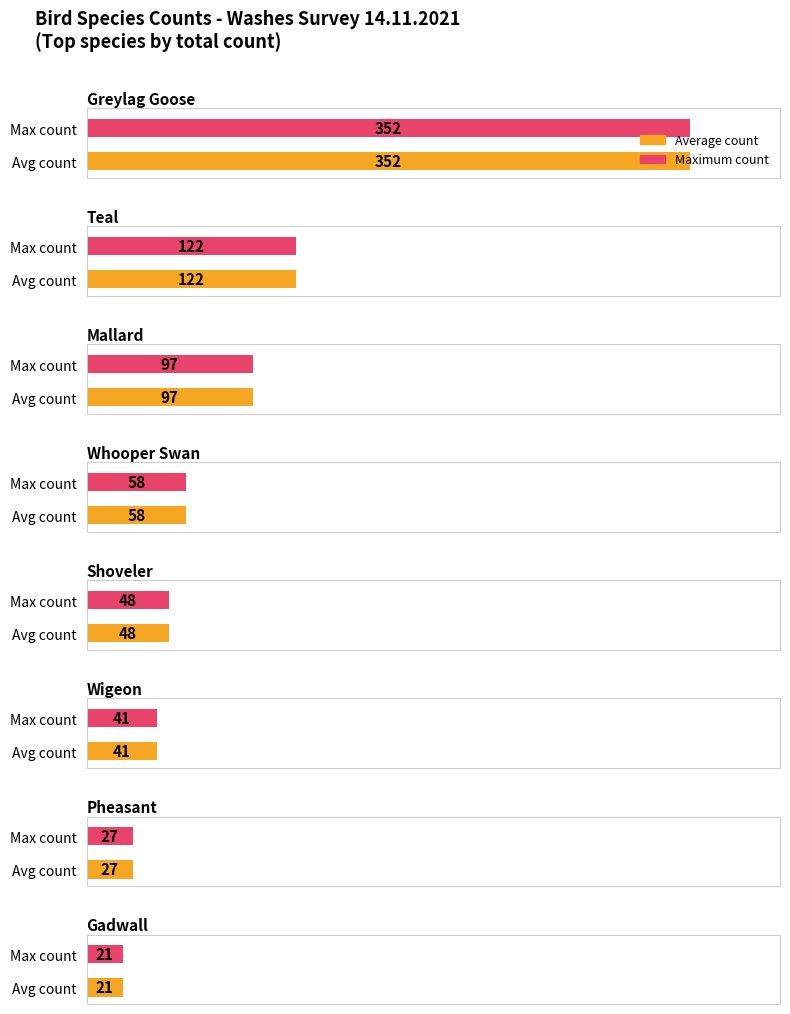

At which label is Maximum utilization closest to 186?

Teal